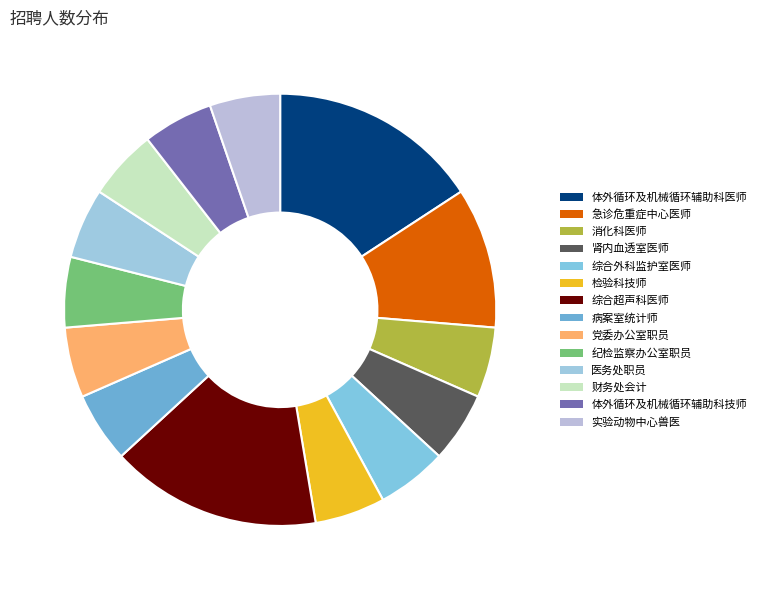

How many slices are in this pie chart?

14